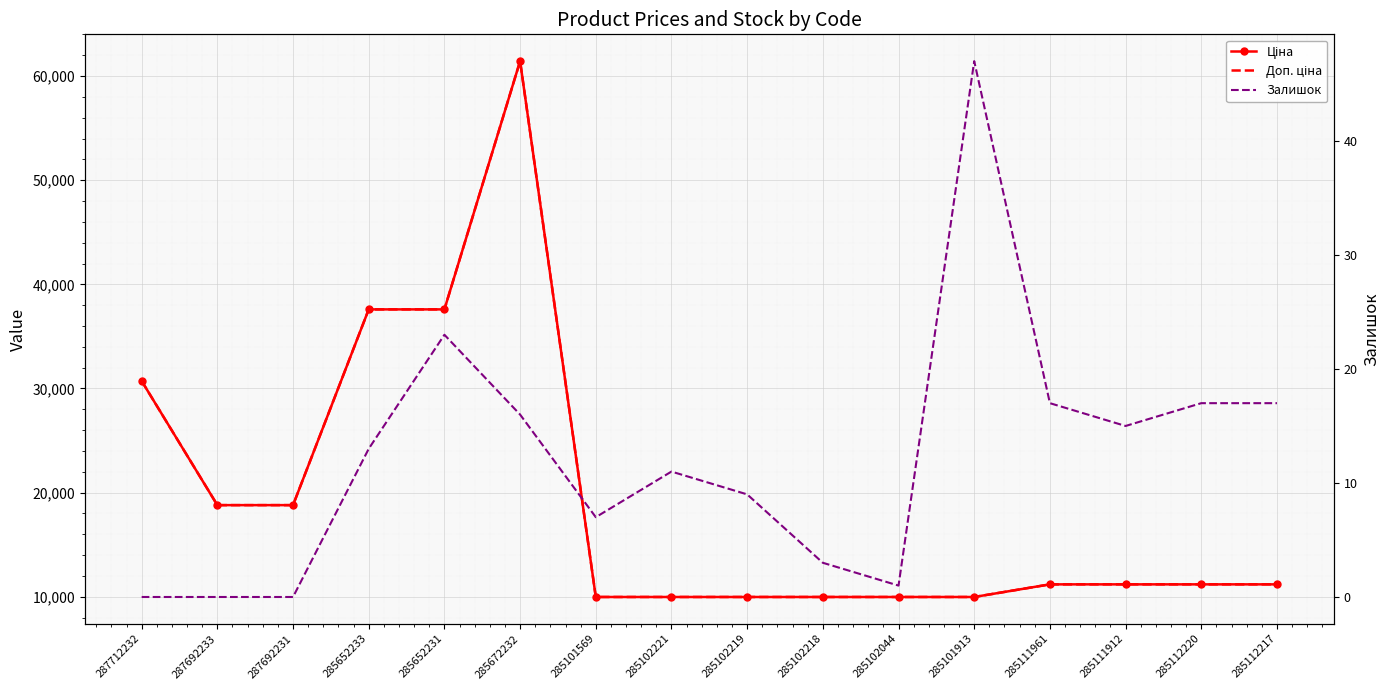

True or false: Ціна has a value of 11188.2 at 285111912.

True